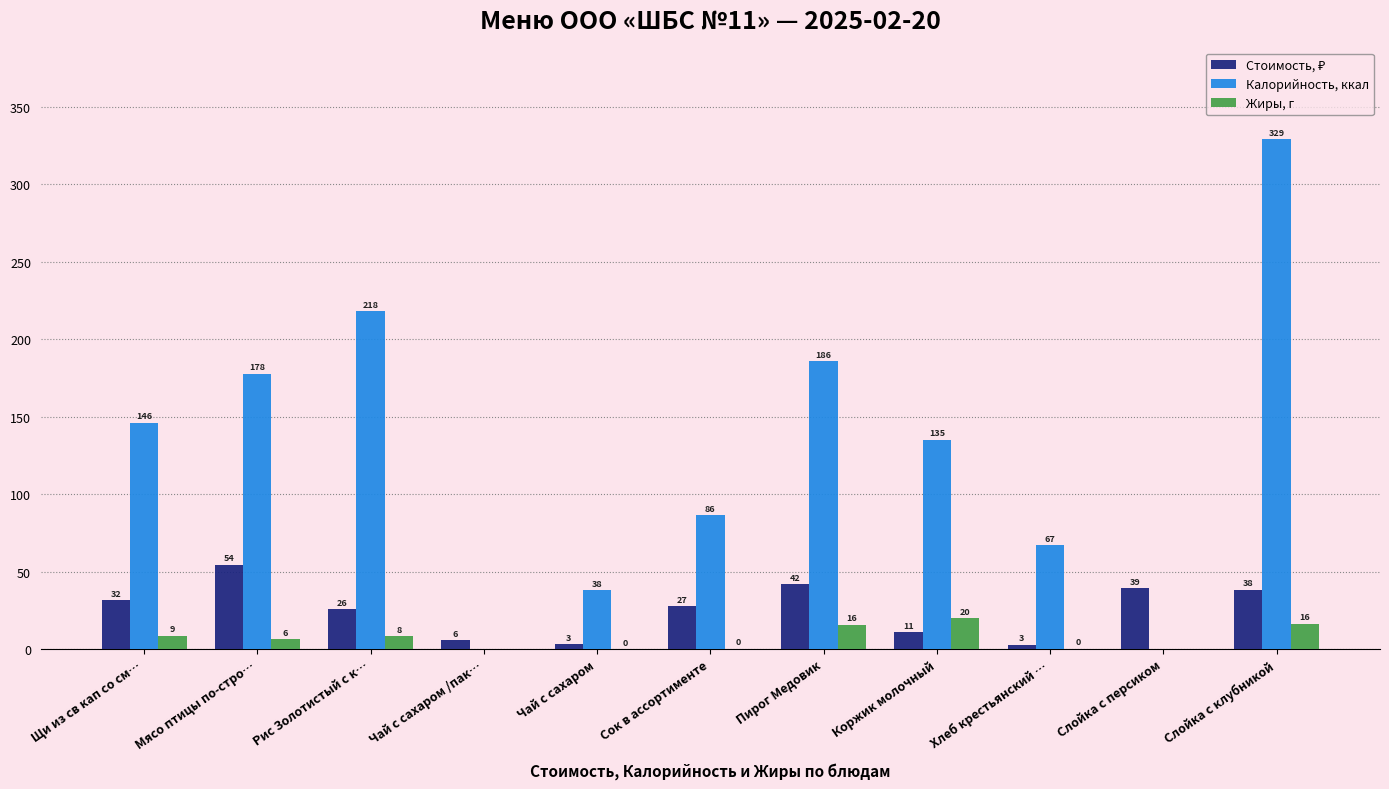

What is the difference between the Стоимость, ₽ values at Пирог Медовик and Слойка с персиком?

2.4